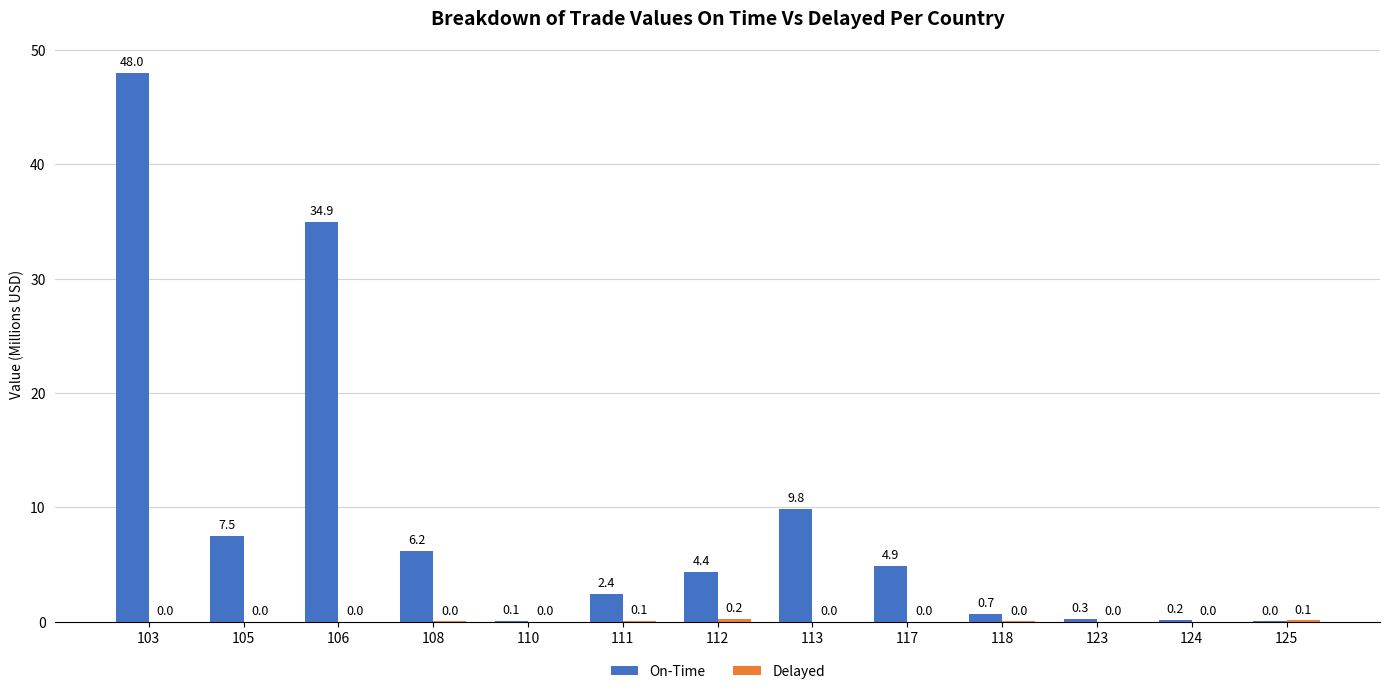

At which category is the sum across all series the highest?

103